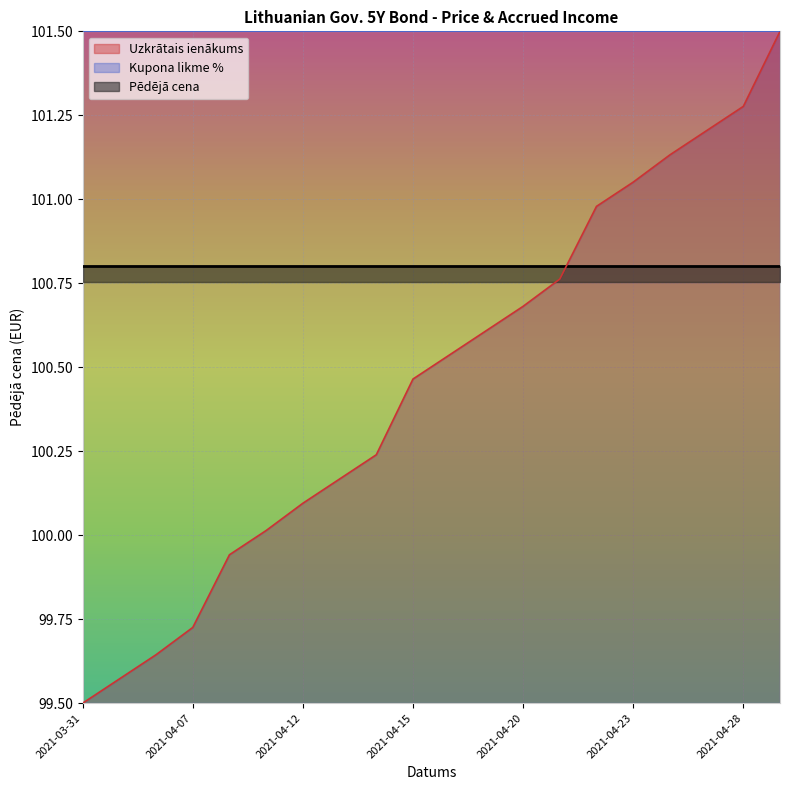

True or false: Kupona likme % and Uzkrātais ienākums intersect in this chart.

False